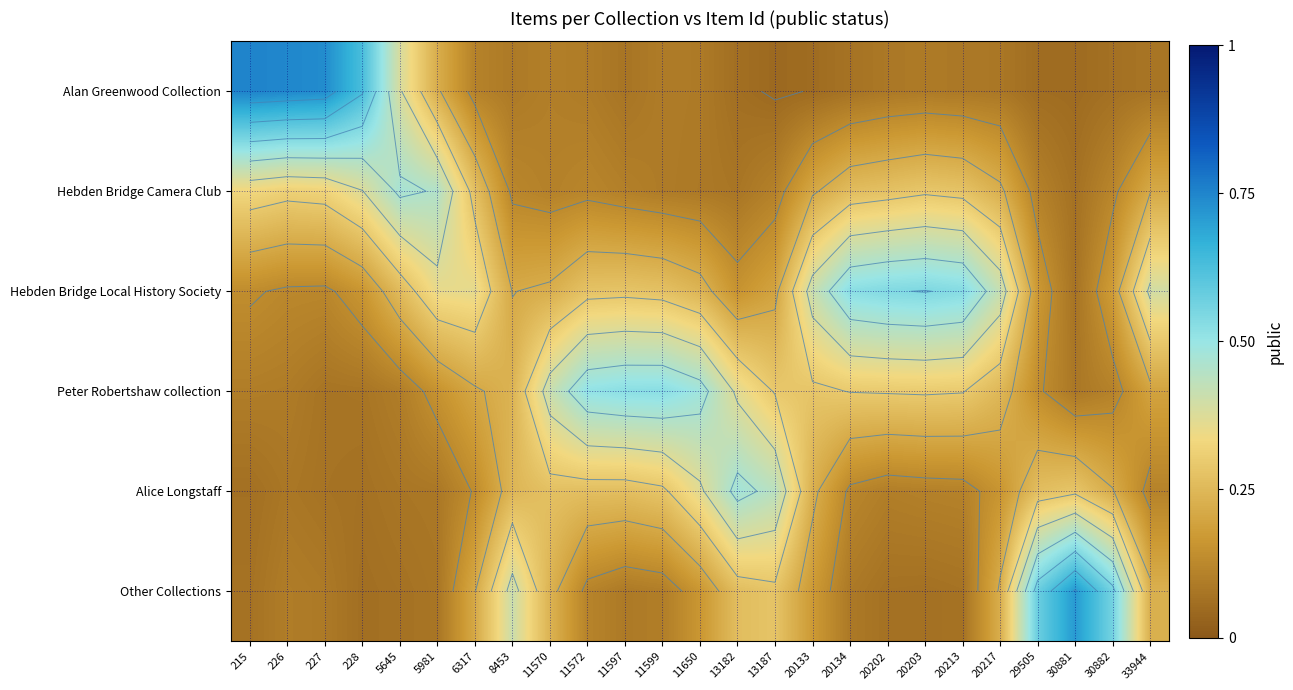

At which label is Hebden Bridge Local History Society closest to 0?

30881